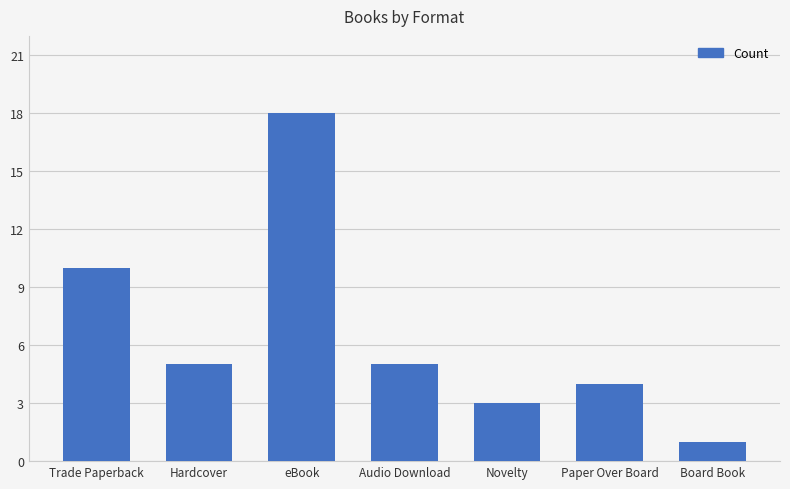

What is the greatest value displayed?

18